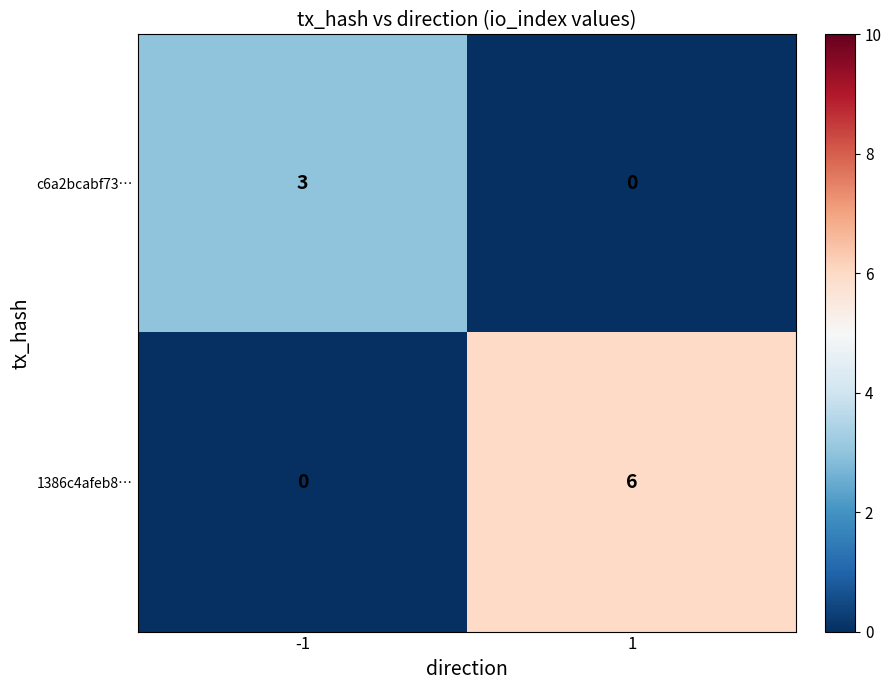

Rank the categories by 1386c4afeb8… value from lowest to highest.

-1, 1